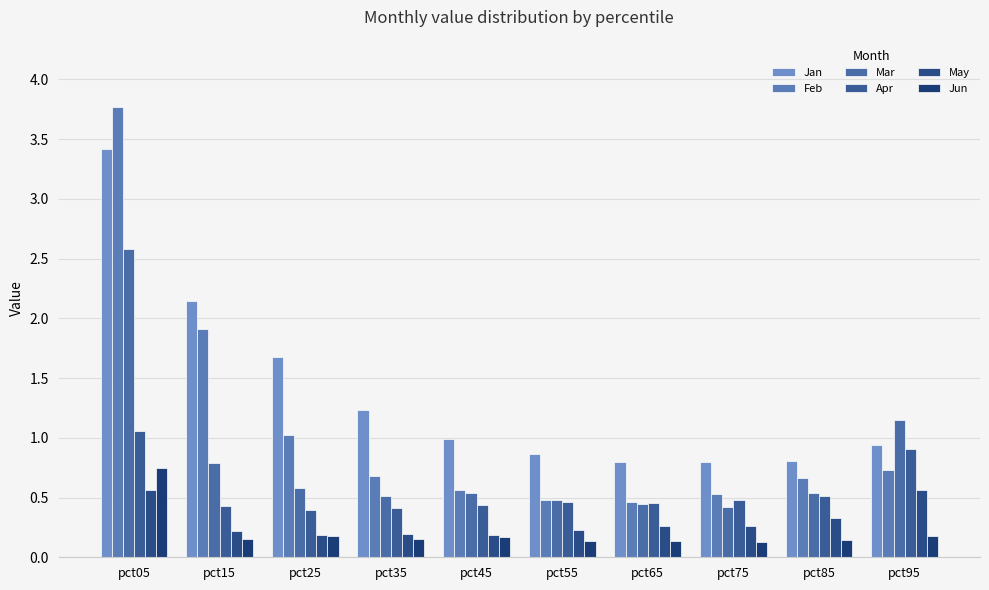

Which series has the widest spread of values?

Feb